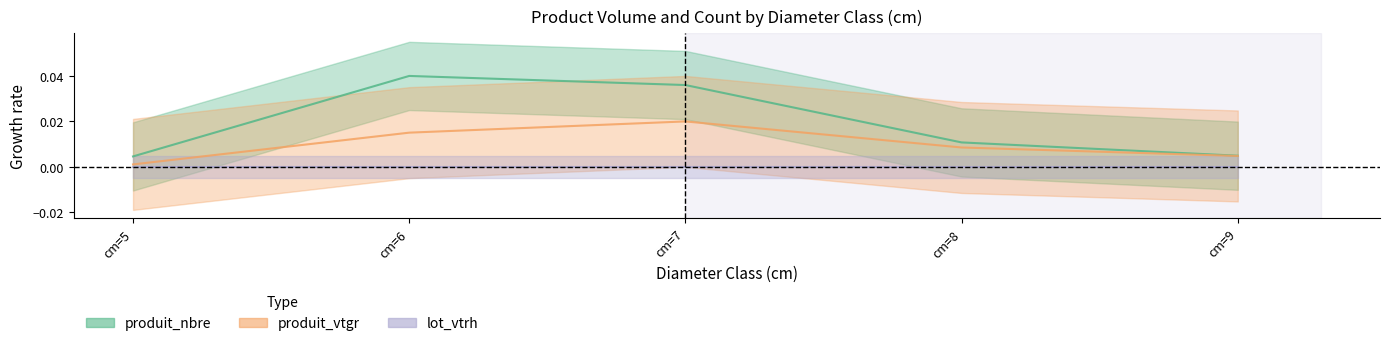

Between cm=9 and cm=7, which is larger?

cm=7